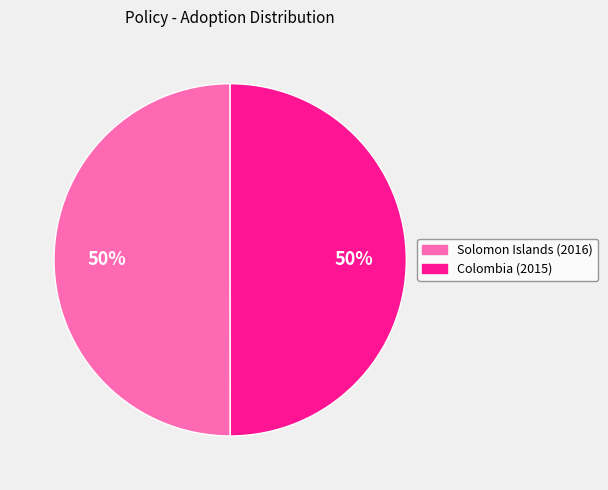

Count the number of slices in the pie.

2